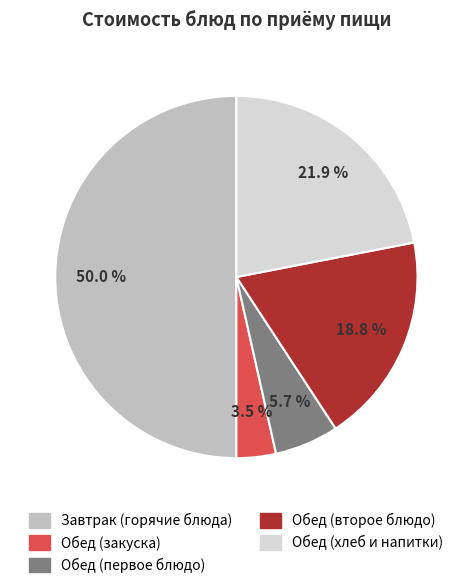

Count the number of slices in the pie.

5